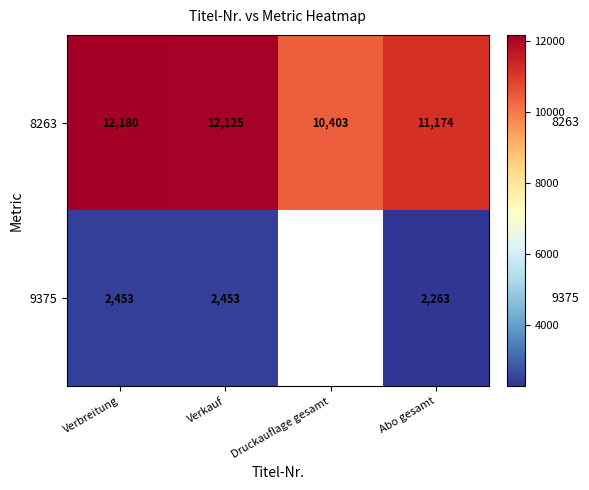

The 9375 series shows 2453.0 at Verbreitung. True or false?

True